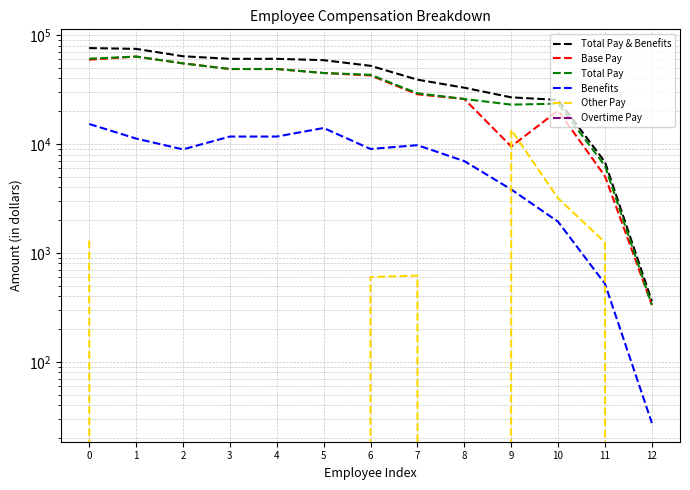

At how many categories does at least one series exceed 59760?

5